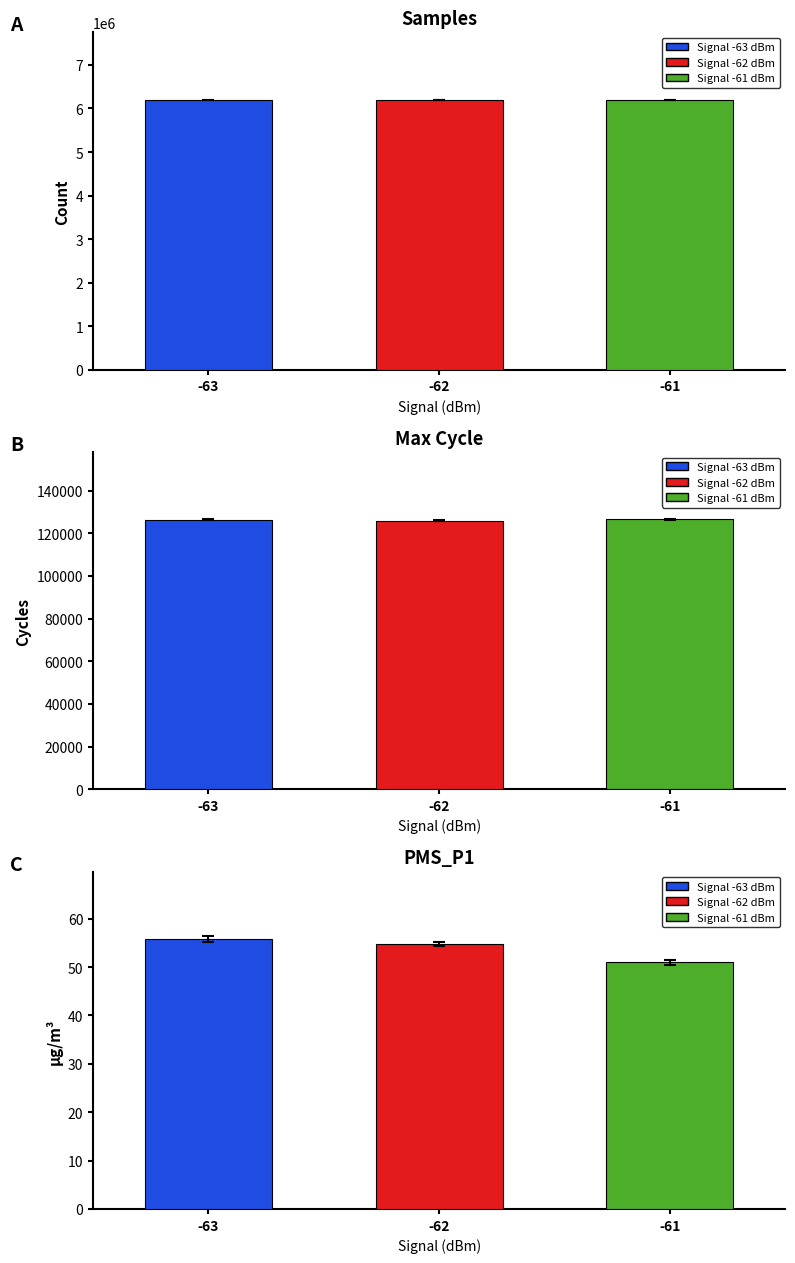

True or false: Samples has a value of 10103694.5 at -62.

False